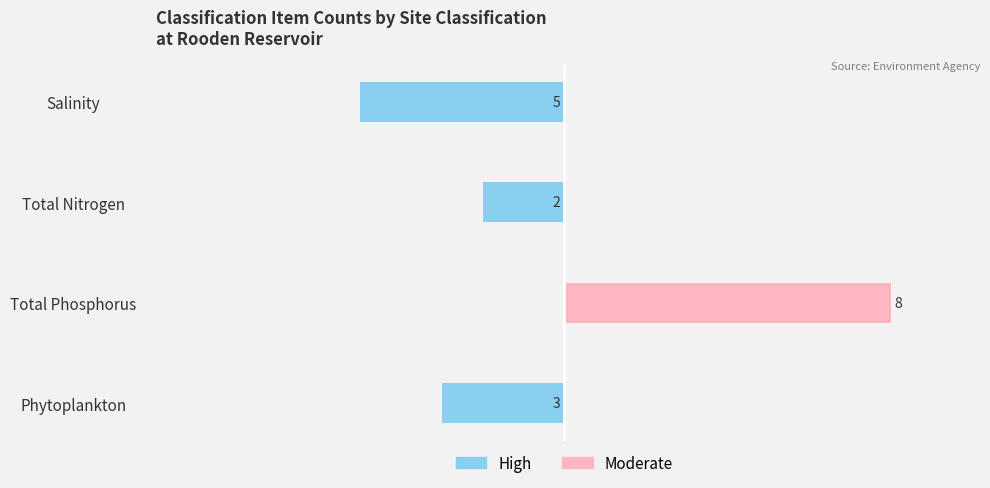

How many data points does each series have?

4